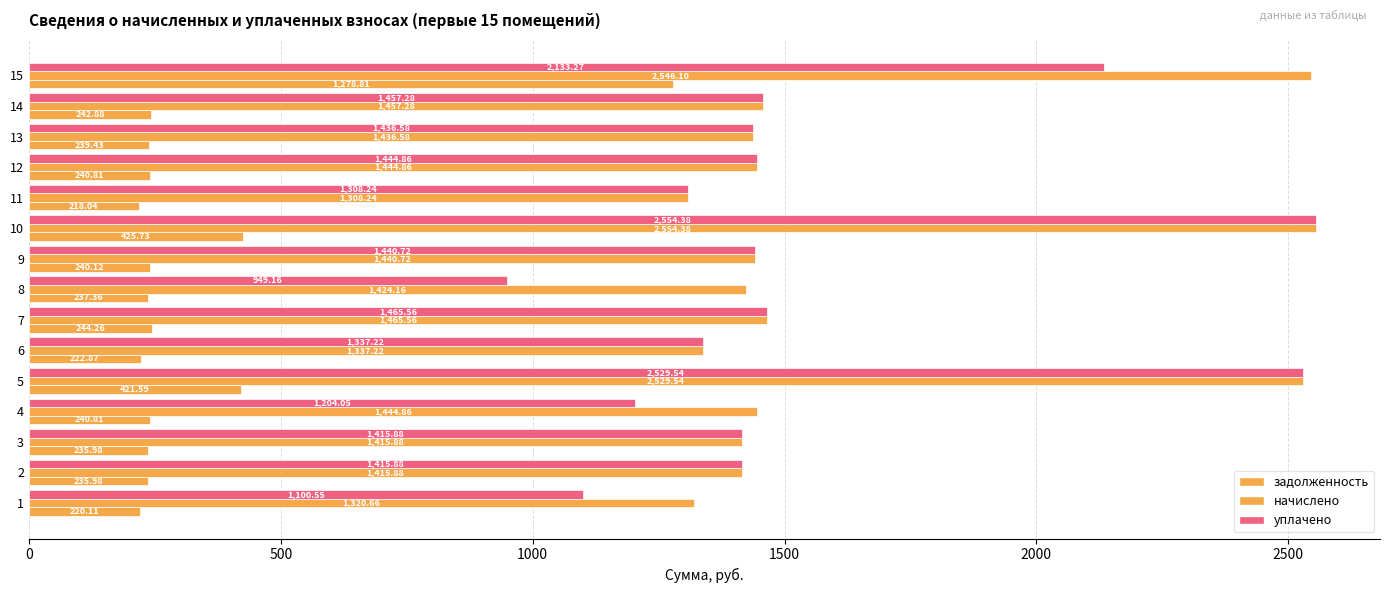

Count the number of categories in the chart.

15